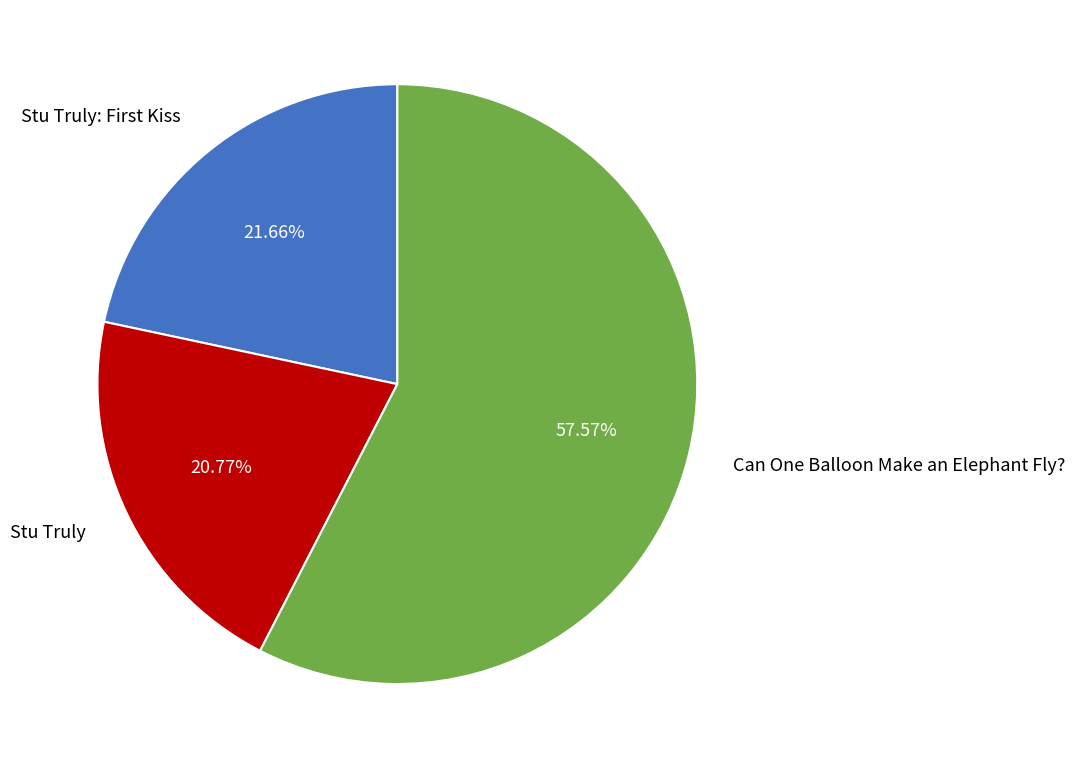

How many segments does this pie chart have?

3